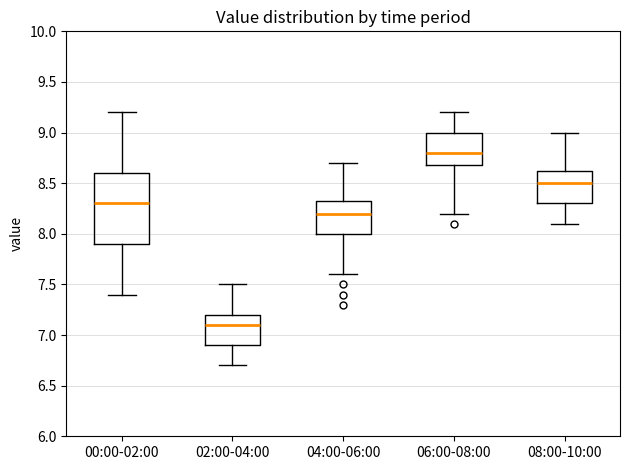

Reading left to right, read every box against the y-axis: the position of its median line, the range the box covers, and the ends of its whiskers. The values are not printed on the chart, so give them approximately, as read against the axis.

00:00-02:00: median 8.30, box 7.90 to 8.60, whiskers 7.40 to 9.20
02:00-04:00: median 7.10, box 6.90 to 7.20, whiskers 6.70 to 7.50
04:00-06:00: median 8.20, box 8.00 to 8.35, whiskers 7.60 to 8.70
06:00-08:00: median 8.80, box 8.70 to 9.00, whiskers 8.20 to 9.20
08:00-10:00: median 8.50, box 8.30 to 8.65, whiskers 8.10 to 9.00